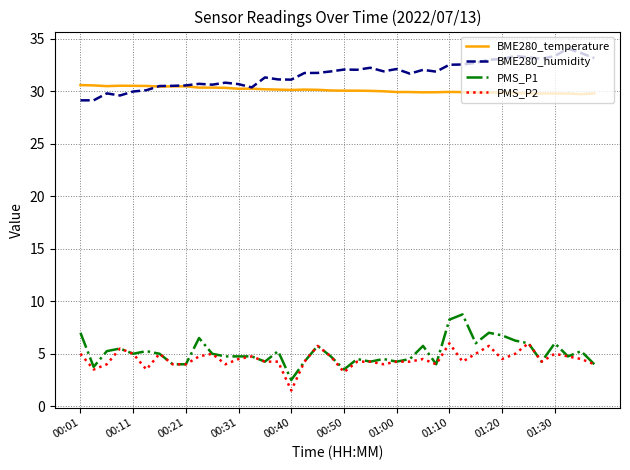

What are all the series names shown in the legend?

BME280_temperature, BME280_humidity, PMS_P1, PMS_P2